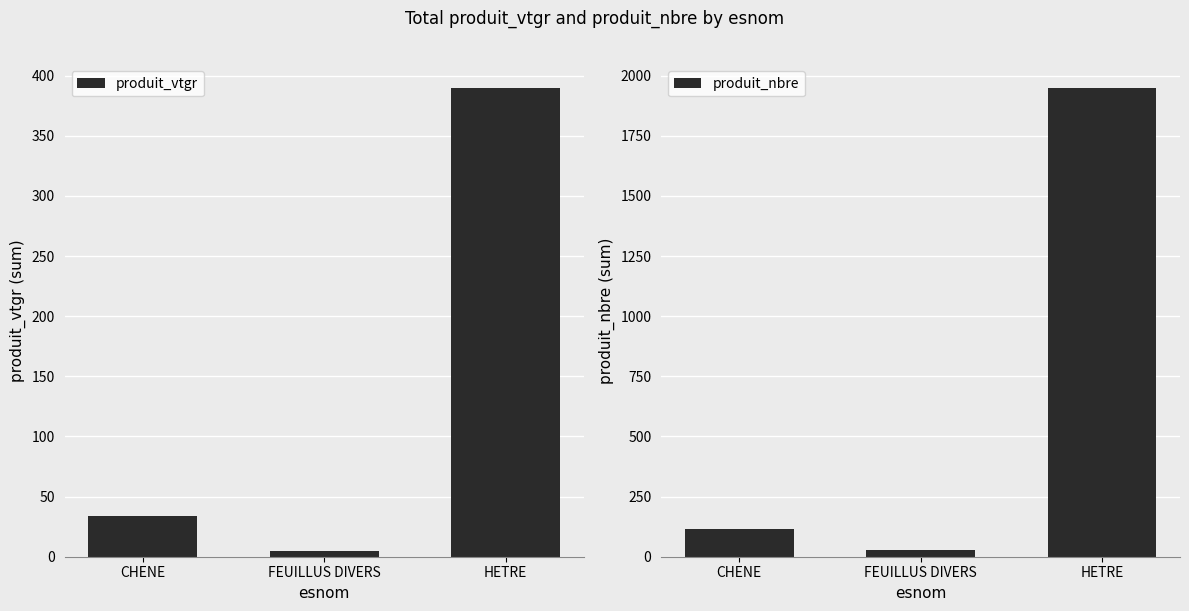

The produit_vtgr series shows 33.6 at CHENE. True or false?

True